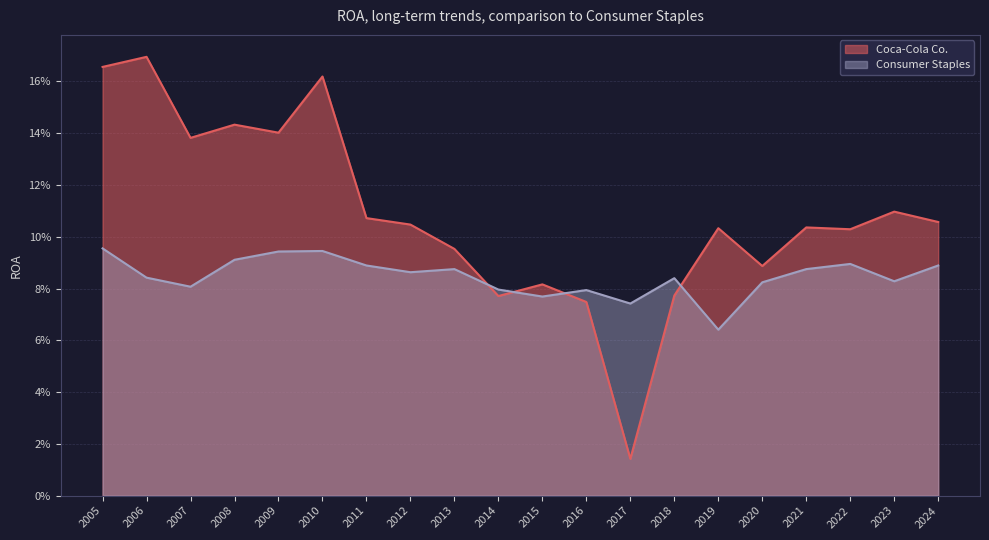

List the series in order of their overall mean, lowest first.

Consumer Staples, Coca-Cola Co.